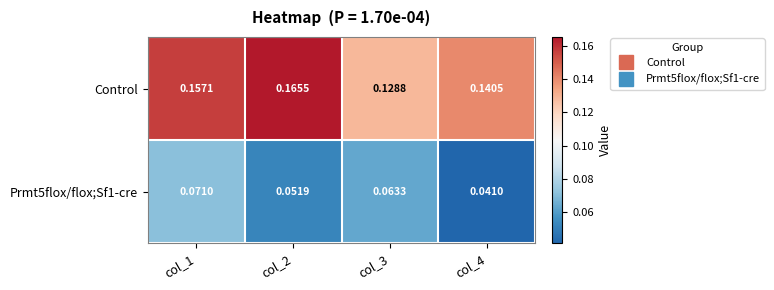

Which series has the largest range (max minus min)?

Control